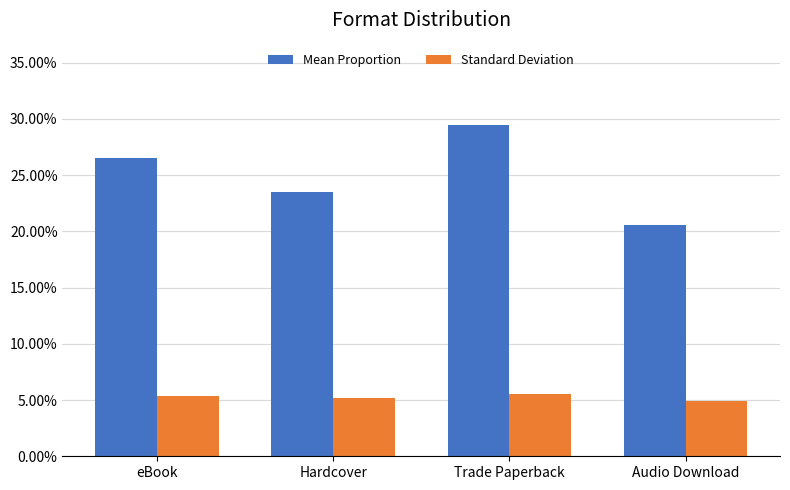

Does the chart contain any negative values?

No